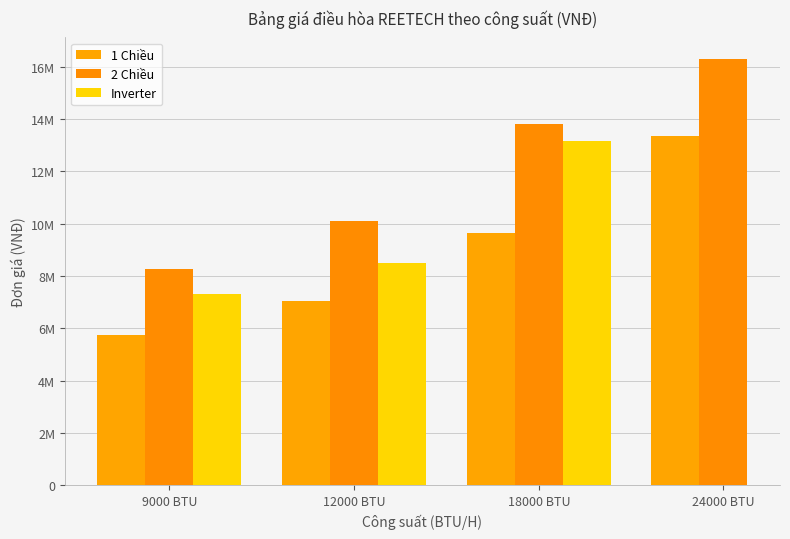

What is the difference between the maximum and minimum values in the Inverter series?

5850000.0